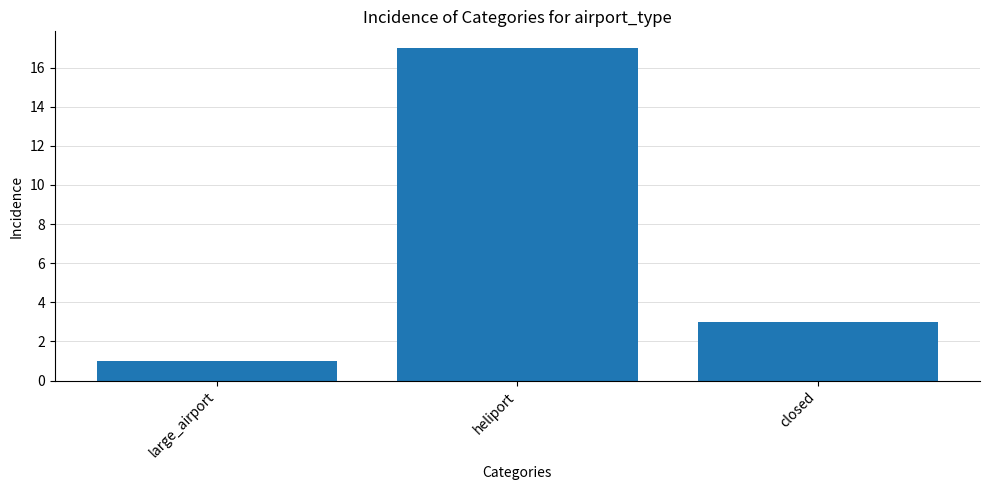

Reading right to left, what are all the values shown in this chart?

3	17	1